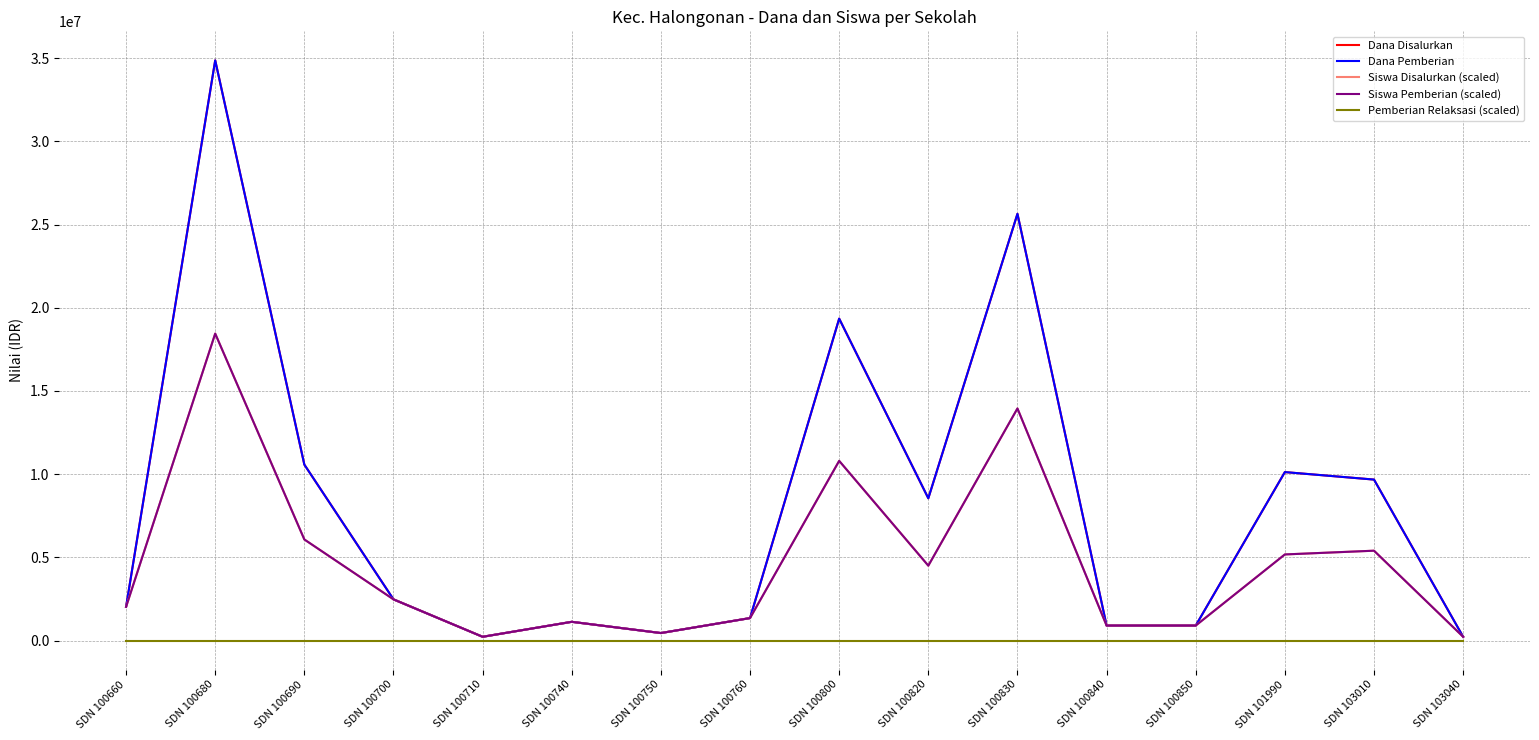

Does the chart display data point markers on the line(s)?

No